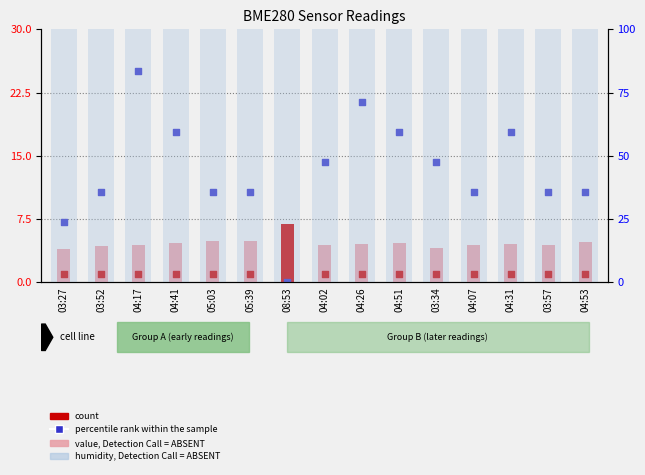

Which series contains the lowest Y value?

percentile rank within the sample